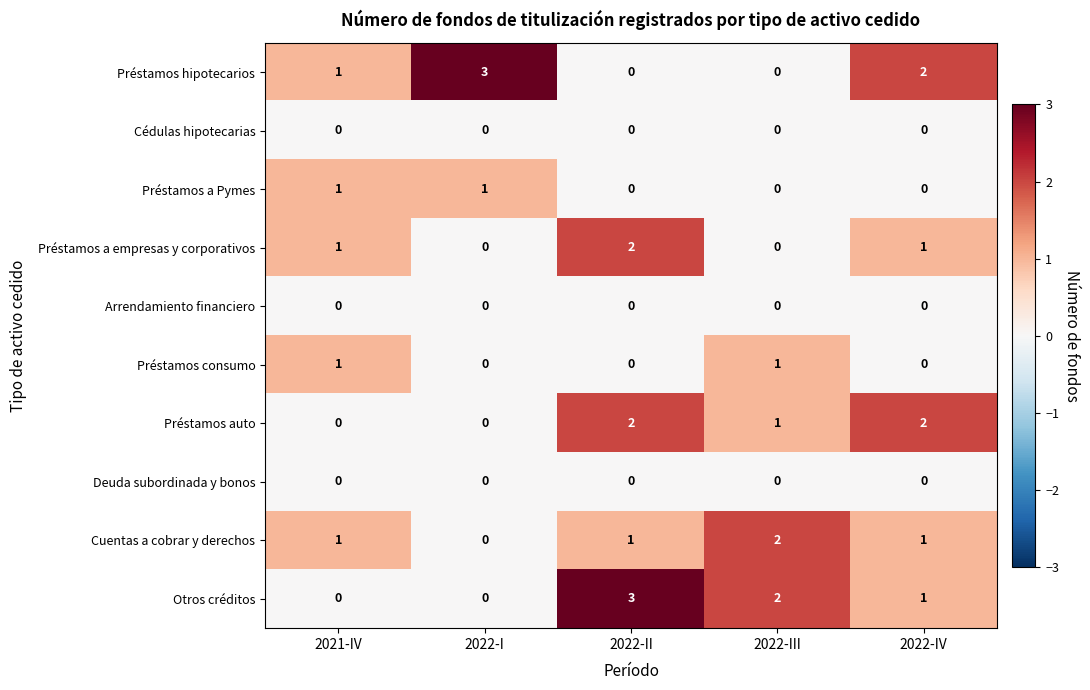

What is the greatest value displayed?

3